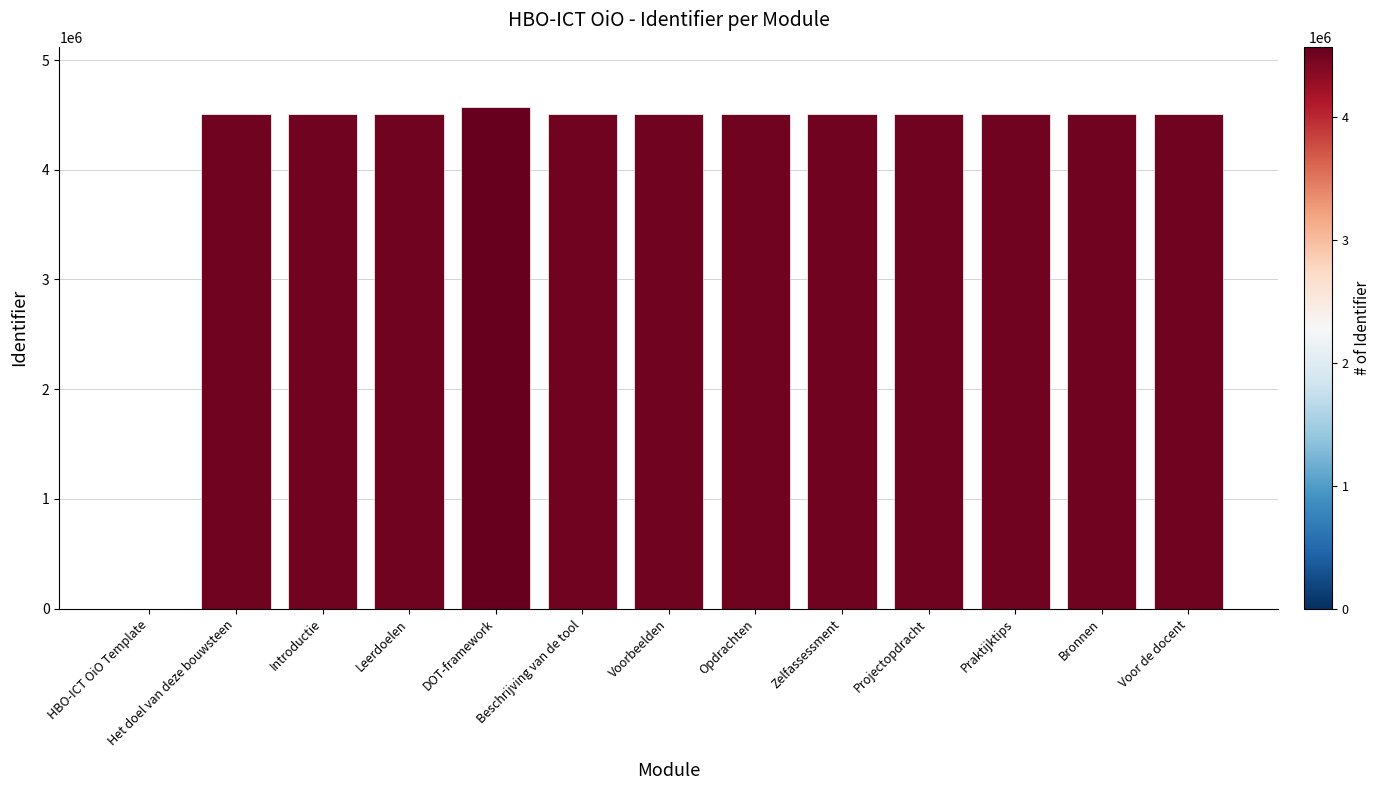

What is the difference between the values at Voorbeelden and Praktijktips?

21